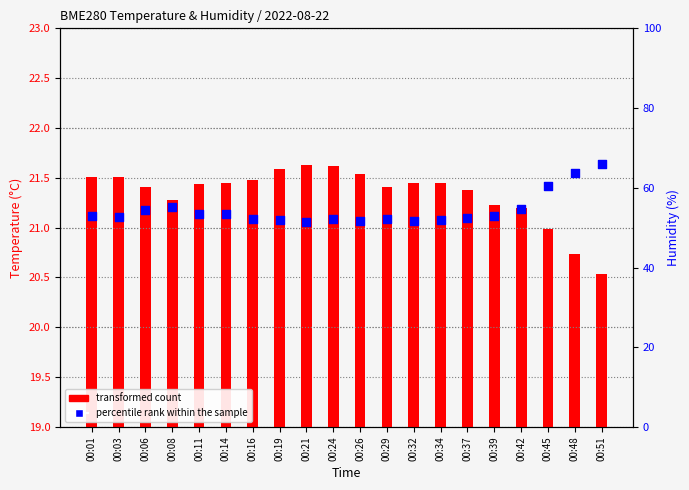

At which category is the sum across all series the highest?

00:51